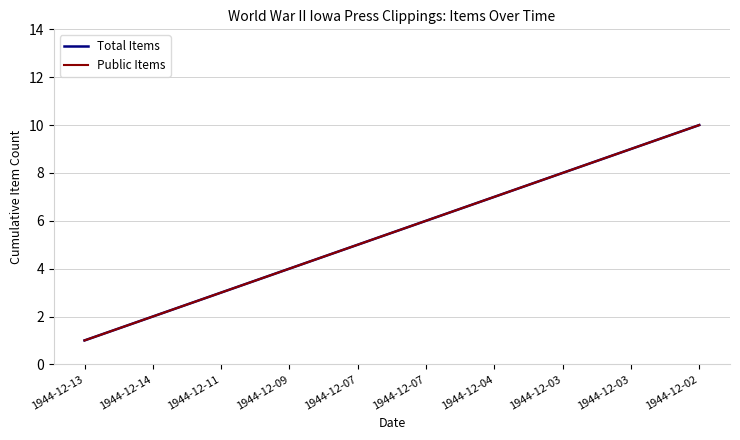

List the series in order of their peak value, highest first.

Total Items, Public Items